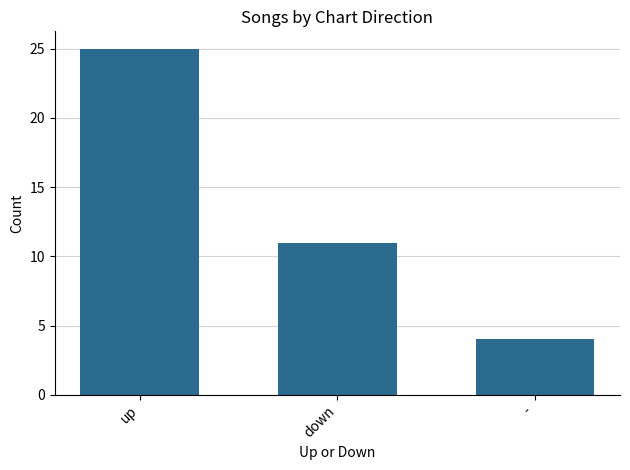

True or false: the data shows 36 at up.

False